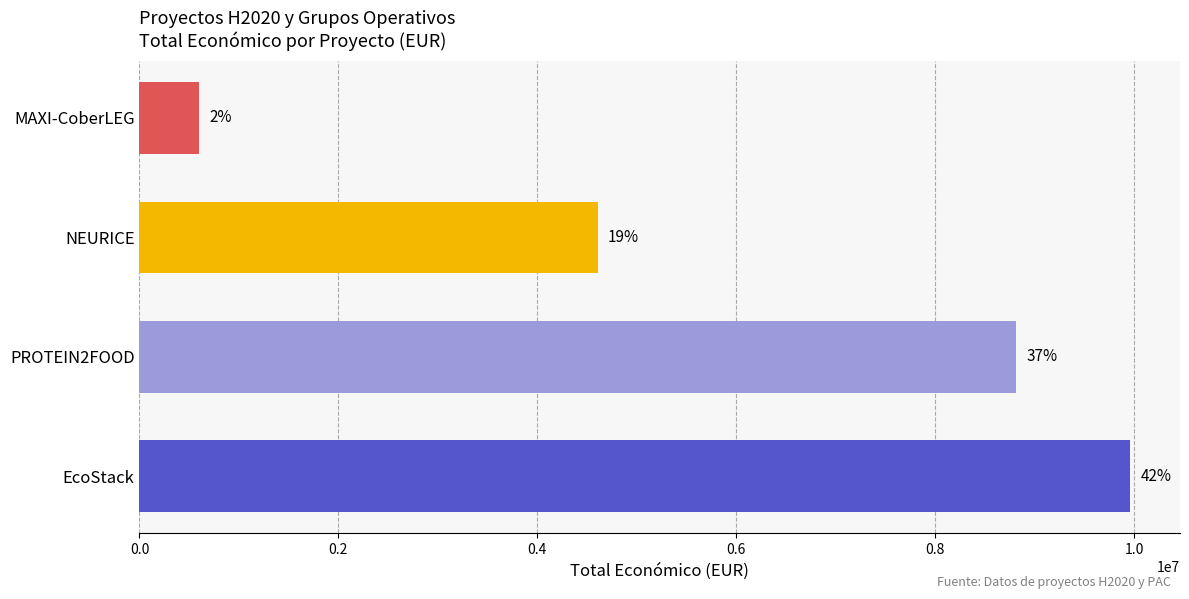

Does the chart contain any negative values?

No